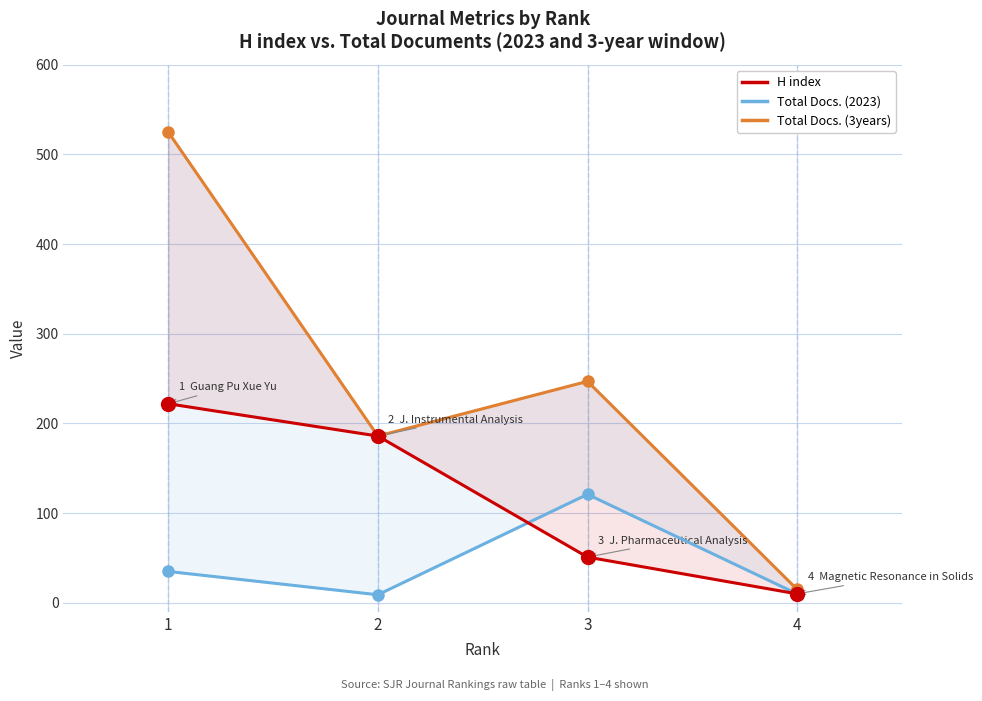

Where is the first local minimum for Total Docs. (2023)?

2